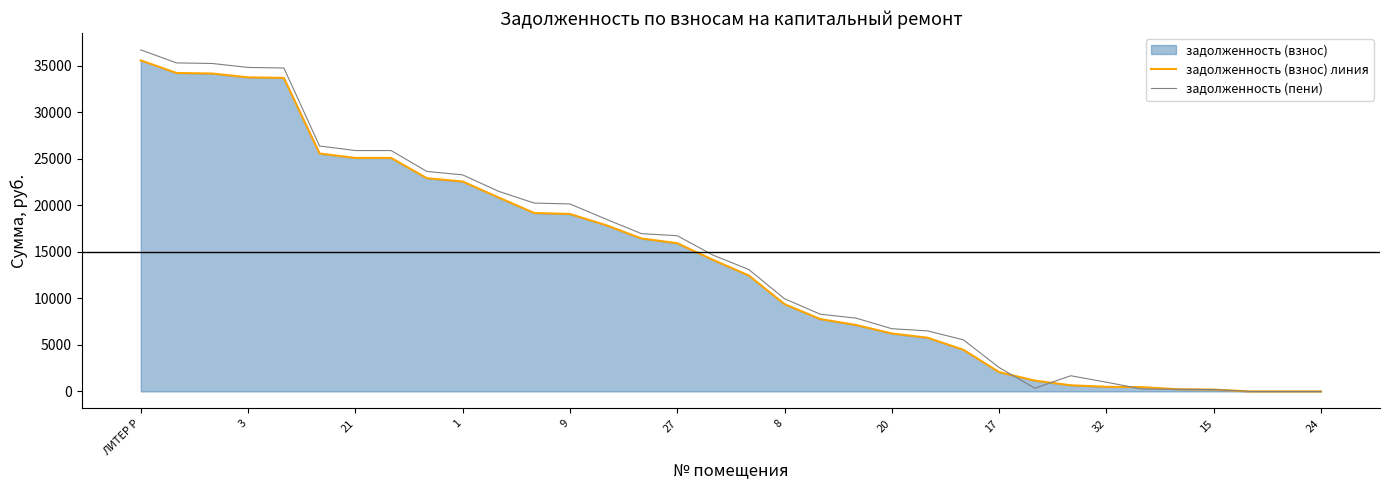

True or false: задолженность (взнос) линия has more than 0 points higher than both neighbors.

False